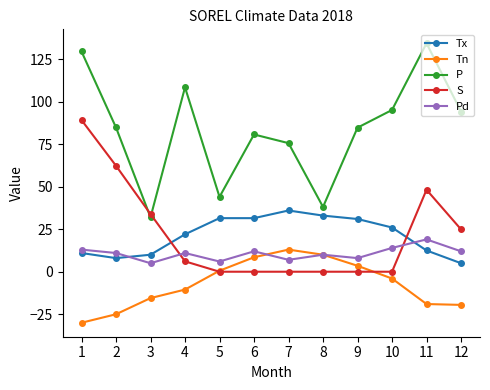

Which series has the widest spread of values?

P